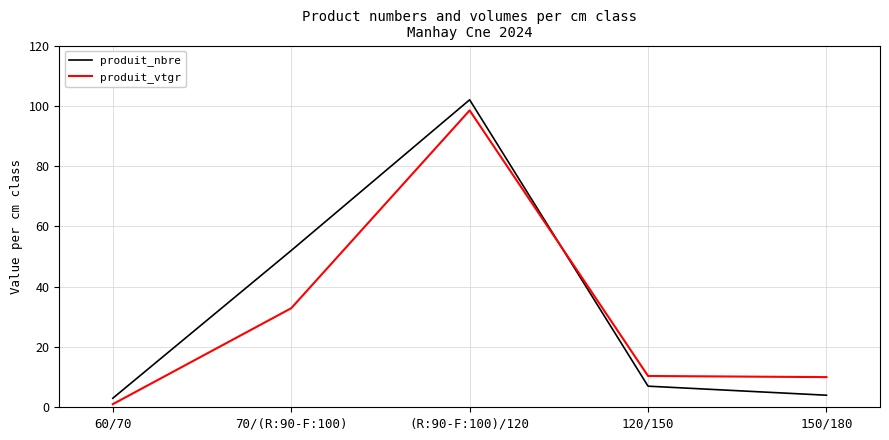

Where do produit_vtgr and produit_nbre first cross each other?

(R:90-F:100)/120 and 120/150